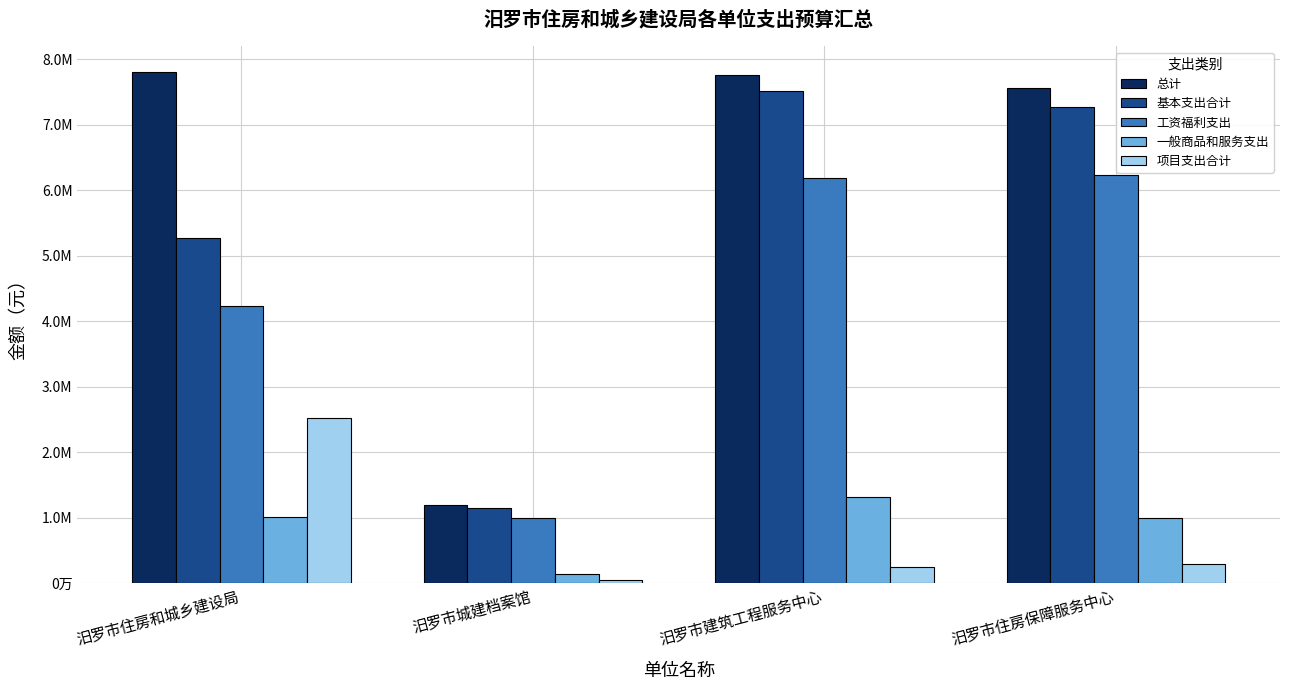

What are all the series names shown in the legend?

总计, 基本支出合计, 工资福利支出, 一般商品和服务支出, 项目支出合计